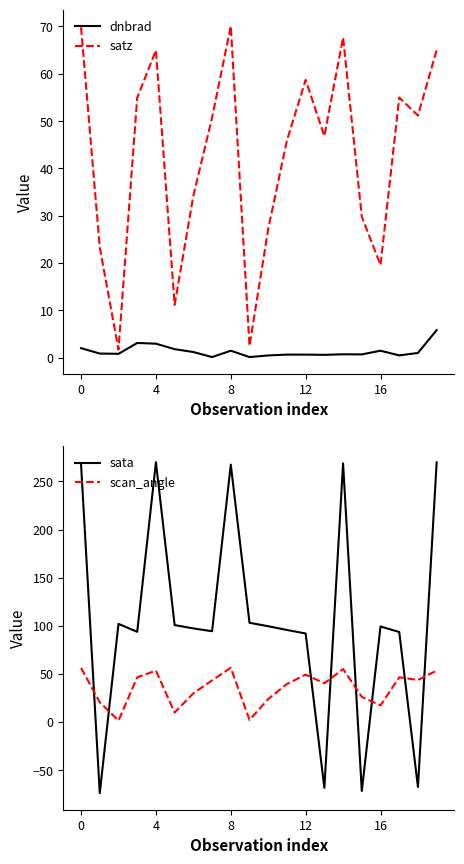

Reading left to right, extract all data points from this chart.

dnbrad: 2.0	0.9	0.8	3.1	3.0	1.8	1.2	0.1	1.5	0.1	0.5	0.6	0.6	0.6	0.7	0.7	1.5	0.5	1.0	5.8
satz: 69.8	23.3	1.7	54.9	65.0	11.2	34.2	50.7	70.1	2.5	27.2	45.9	58.7	46.8	67.7	29.8	19.6	55.0	51.2	65.0
sata: 267.8	-73.9	102.0	93.7	270.0	100.7	97.3	94.3	267.4	103.1	99.6	95.7	92.0	-68.5	268.7	-71.6	99.3	93.6	-67.6	269.9
scan_angle: 56.3	20.5	1.5	46.5	53.4	9.9	29.9	43.3	56.4	2.2	23.9	39.5	49.2	40.2	55.0	26.1	17.3	46.5	43.6	53.4